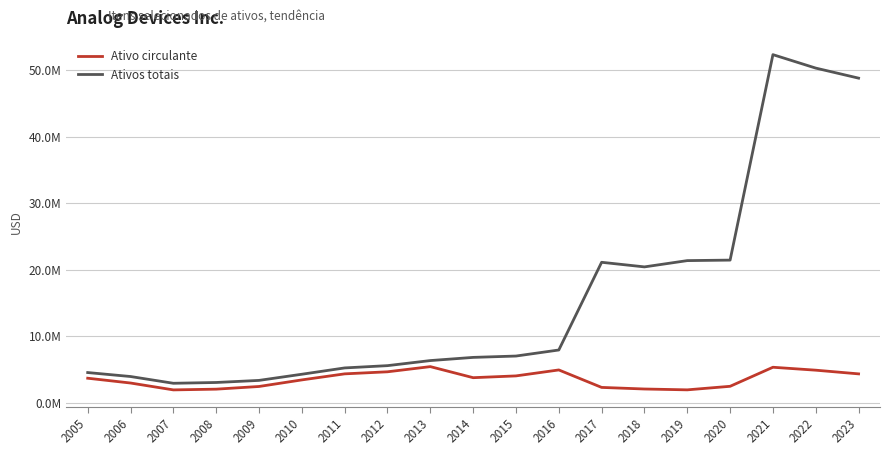

What are all the series names shown in the legend?

Ativo circulante, Ativos totais